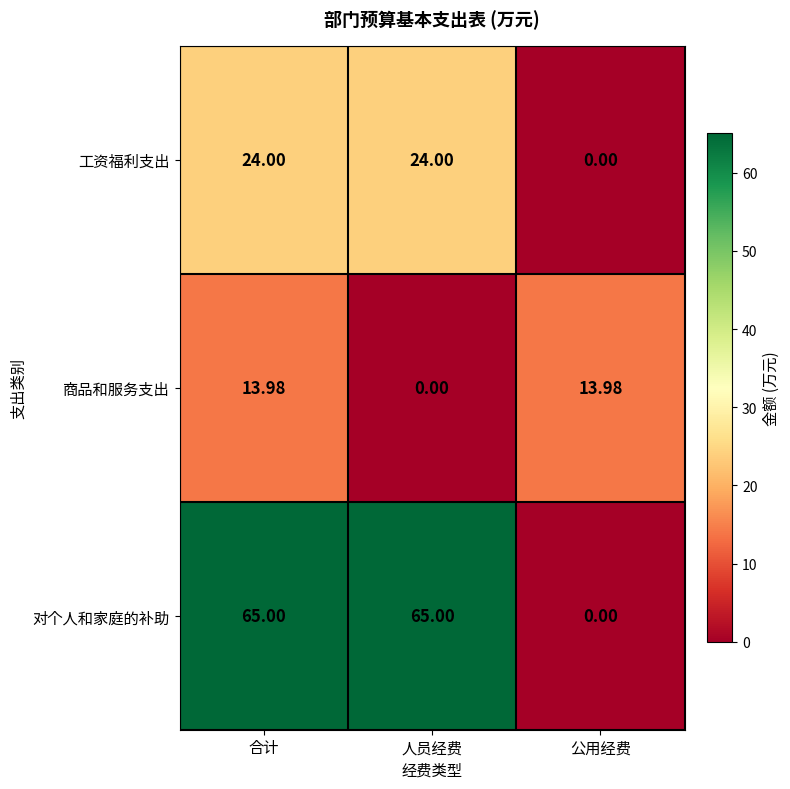

Which series has the widest spread of values?

对个人和家庭的补助